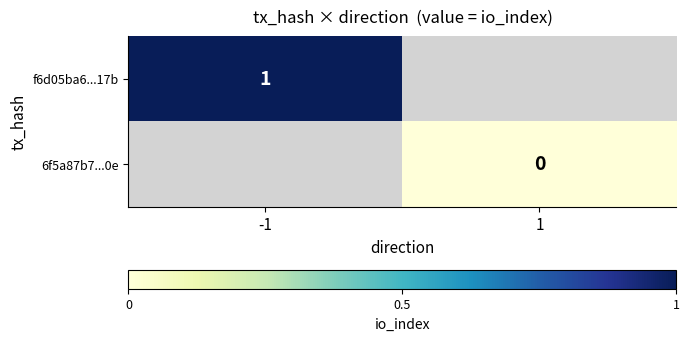

True or false: f6d05ba6...17b has a value of 2 at -1.

False